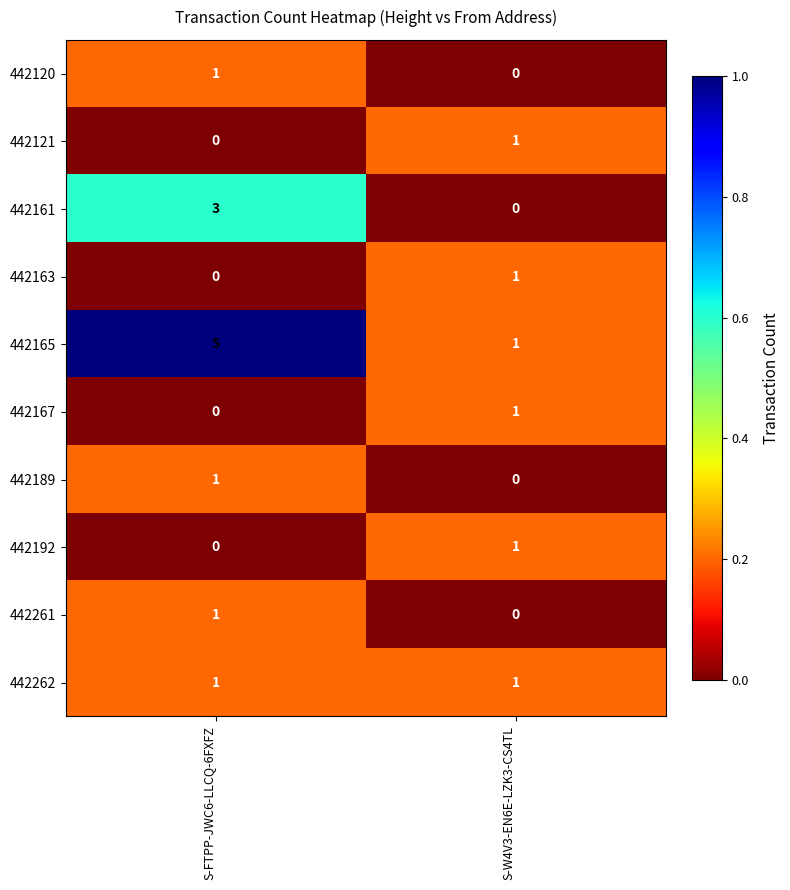

What is the total value across all series at S-W4V3-EN6E-LZK3-CS4TL?

6